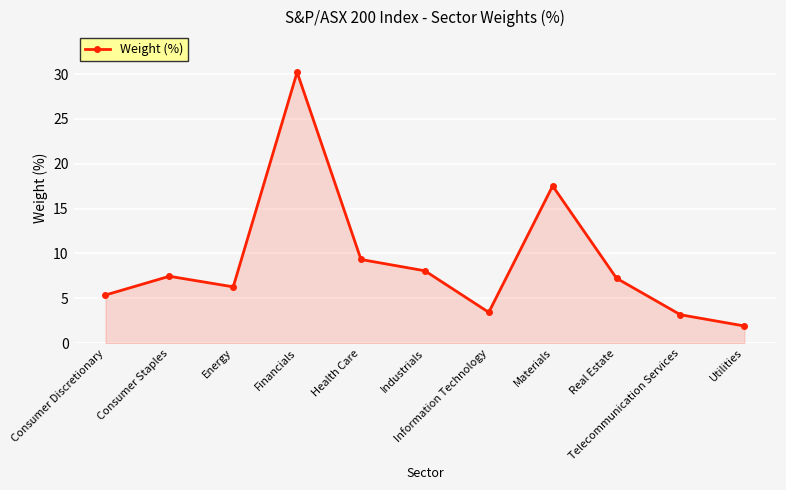

Where does the data first go above 7?

Consumer Staples